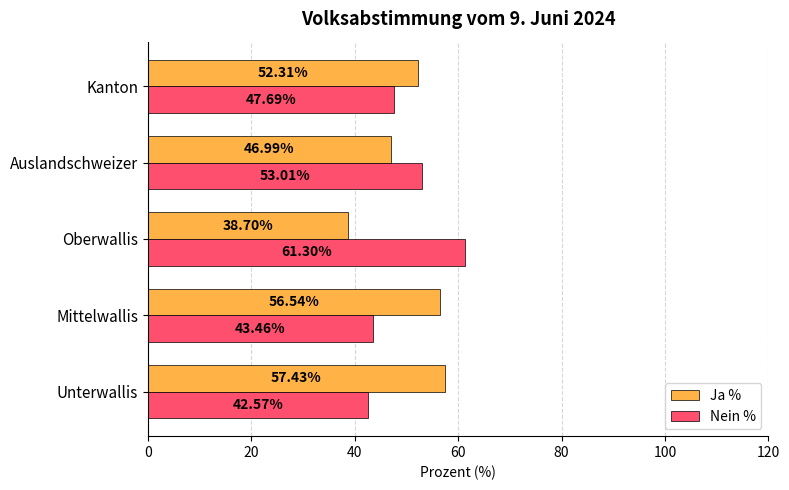

What are all the series names shown in the legend?

Ja %, Nein %